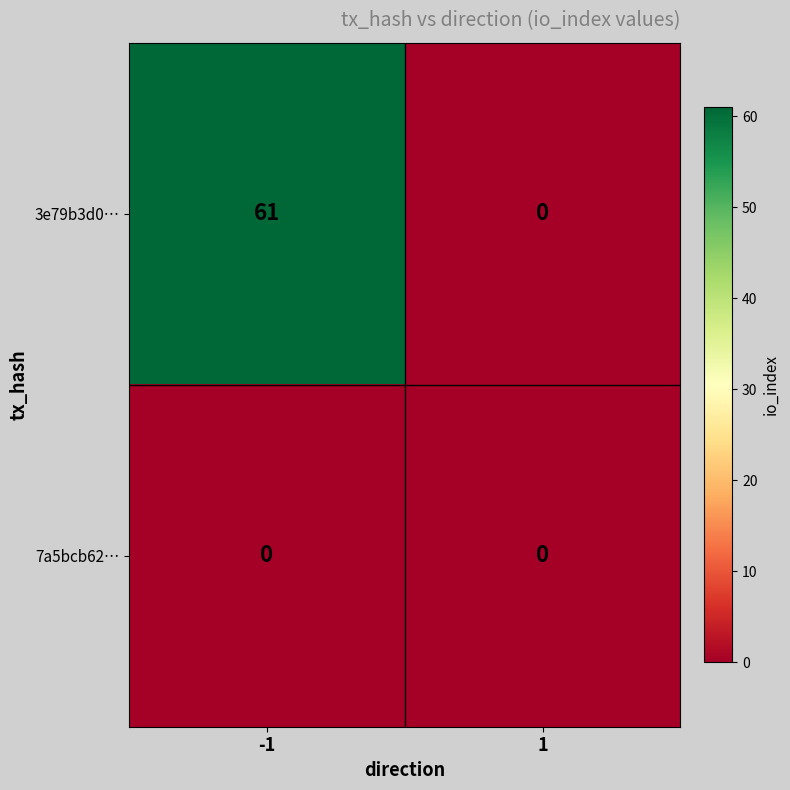

Rank the series by their average value, from highest to lowest.

3e79b3d0…, 7a5bcb62…